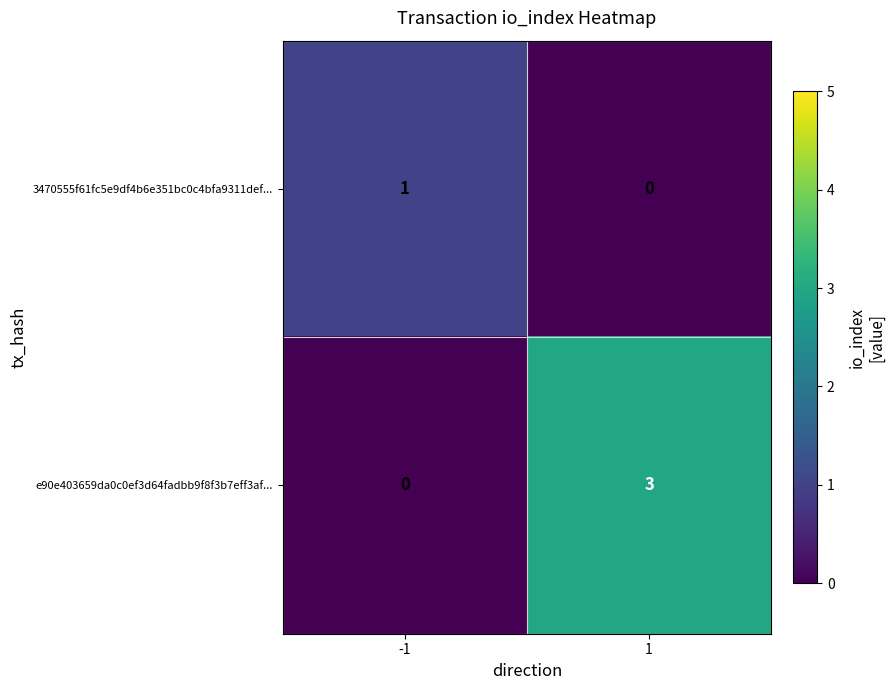

What is the sum of the e90e403659da0c0ef3d64fadbb9f8f3b7eff3af... values at -1 and 1?

3